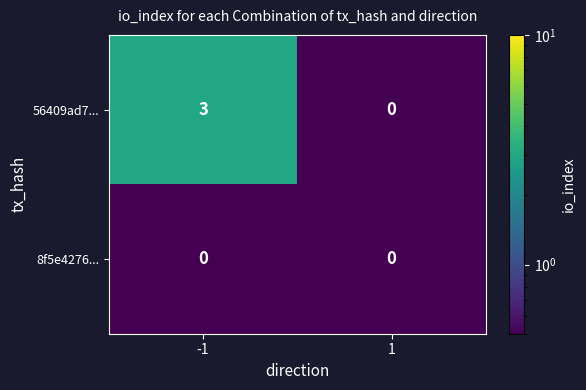

The value of 8f5e4276... at -1 is 0.3. True or false?

False